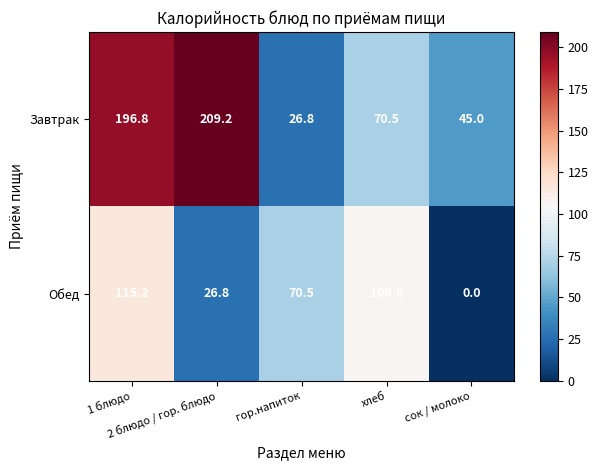

What is the difference between the maximum and minimum values in the Обед series?

115.2